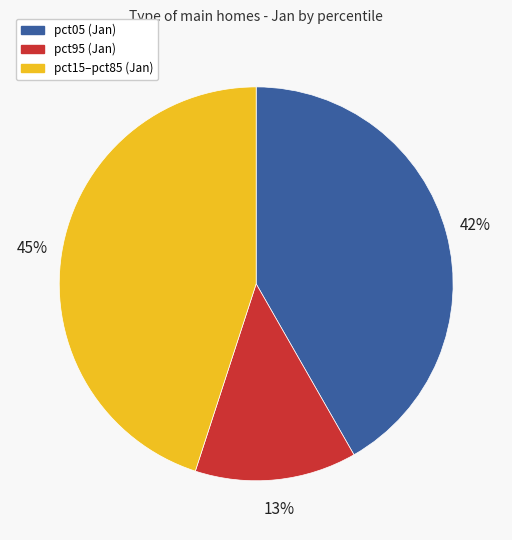

Is there any slice that represents more than half of the pie?

No